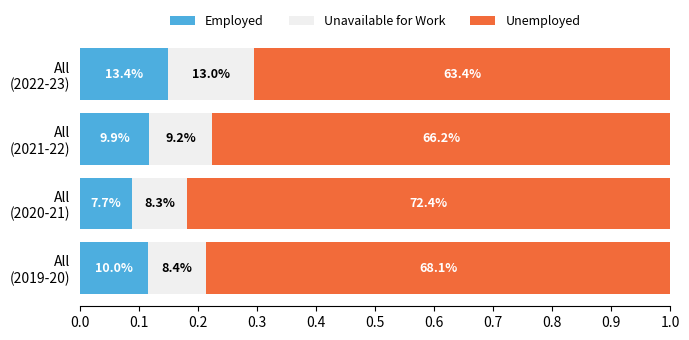

What are all the series names shown in the legend?

Employed, Unavailable for Work, Unemployed